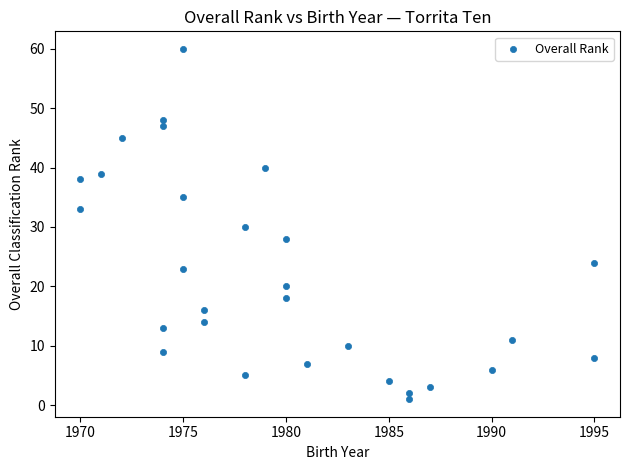

What is the range of X values (max minus min)?

25